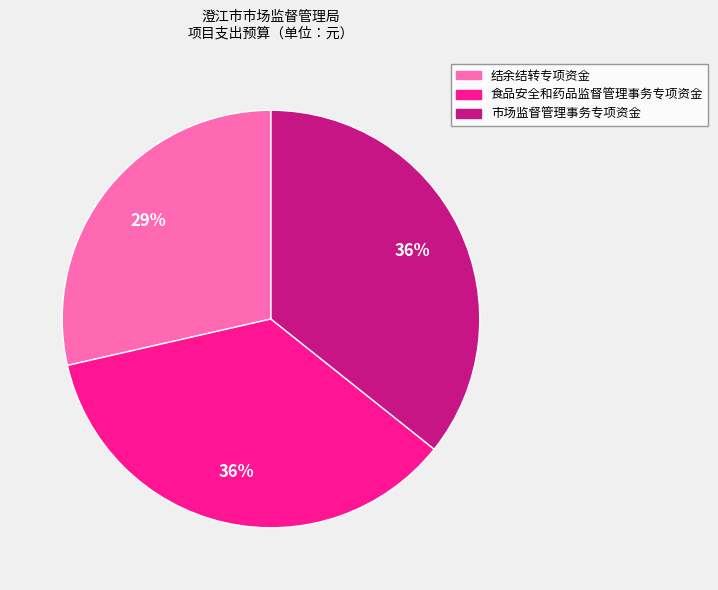

Which slice is the smallest?

结余结转专项资金